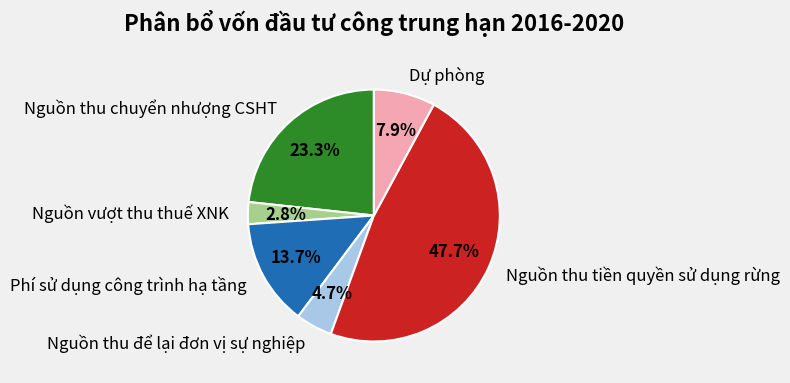

To the nearest percent, what portion does Phí sử dụng công trình hạ tầng represent?

14%